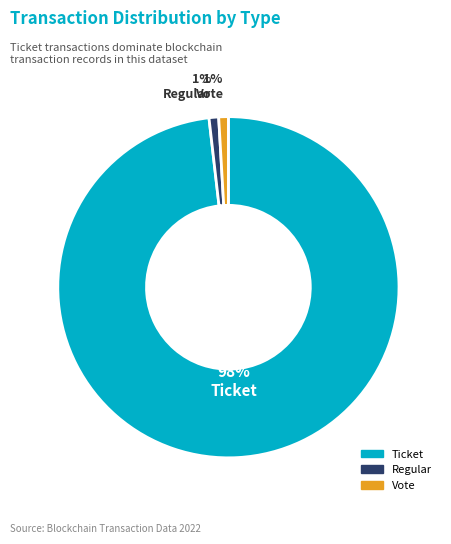

To the nearest percent, what is the average slice percentage?

33%